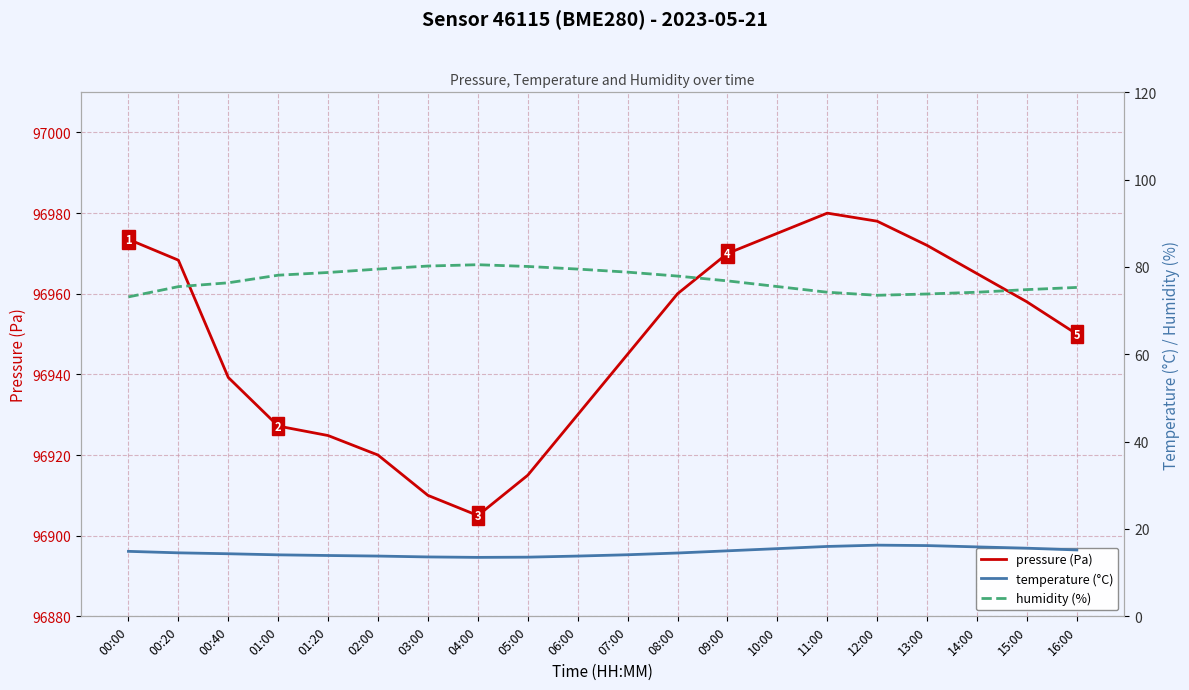

The temperature (°C) series shows 23.4 at 00:40. True or false?

False